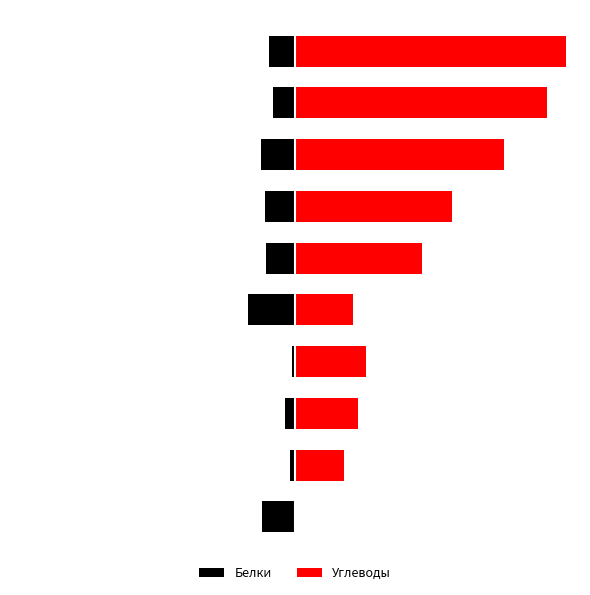

The Углеводы series shows 0.0 at 0. True or false?

True